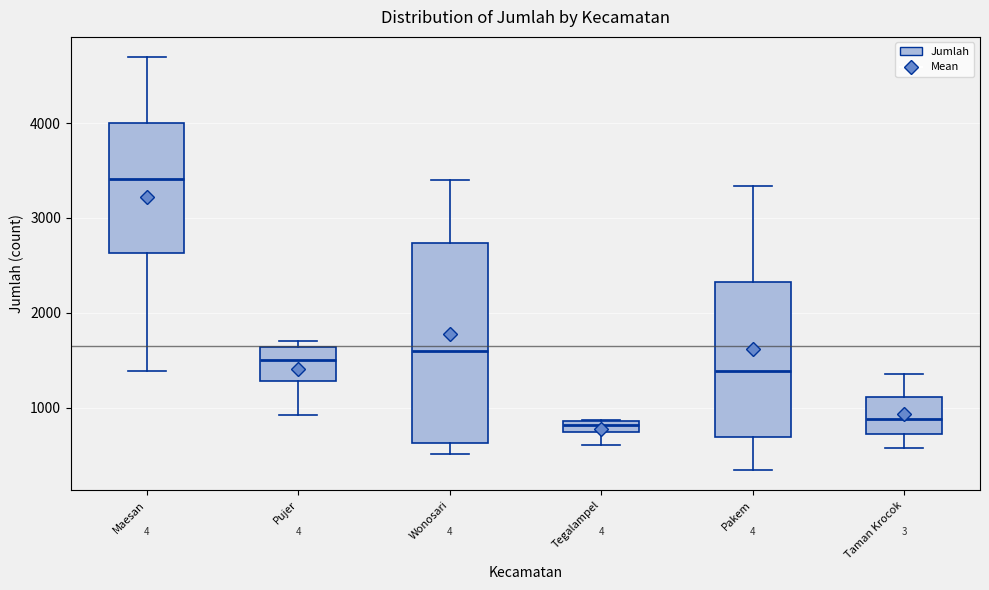

Which box is the tallest, from its lower edge to its upper edge?

Wonosari